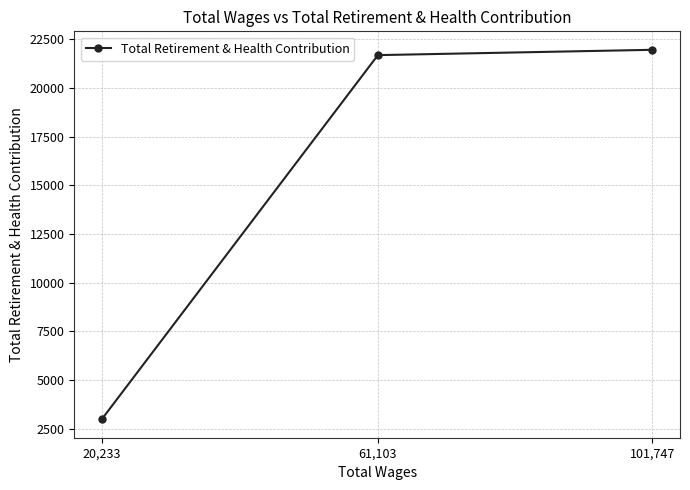

What is the difference between the maximum and minimum values?

18965